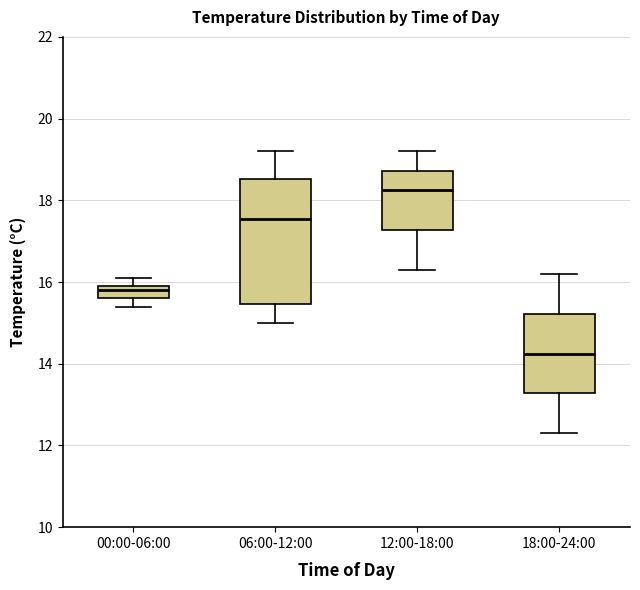

Reading left to right, transcribe this box plot: for each box, give where its median line is, the range the box spans, and where its two whiskers end, as read against the y-axis. The values are not printed on the chart, so give them approximately, as read against the axis.

00:00-06:00: median 15.8, box 15.6 to 16.0, whiskers 15.4 to 16.2
06:00-12:00: median 17.6, box 15.4 to 18.6, whiskers 15.0 to 19.2
12:00-18:00: median 18.2, box 17.2 to 18.8, whiskers 16.4 to 19.2
18:00-24:00: median 14.2, box 13.2 to 15.2, whiskers 12.4 to 16.2